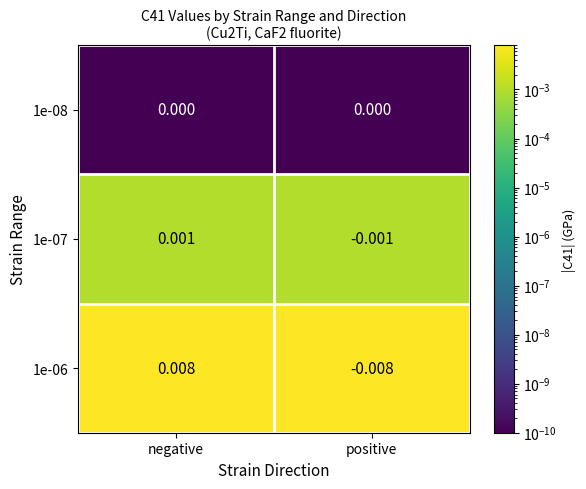

Which label corresponds to the smallest value in the chart?

positive